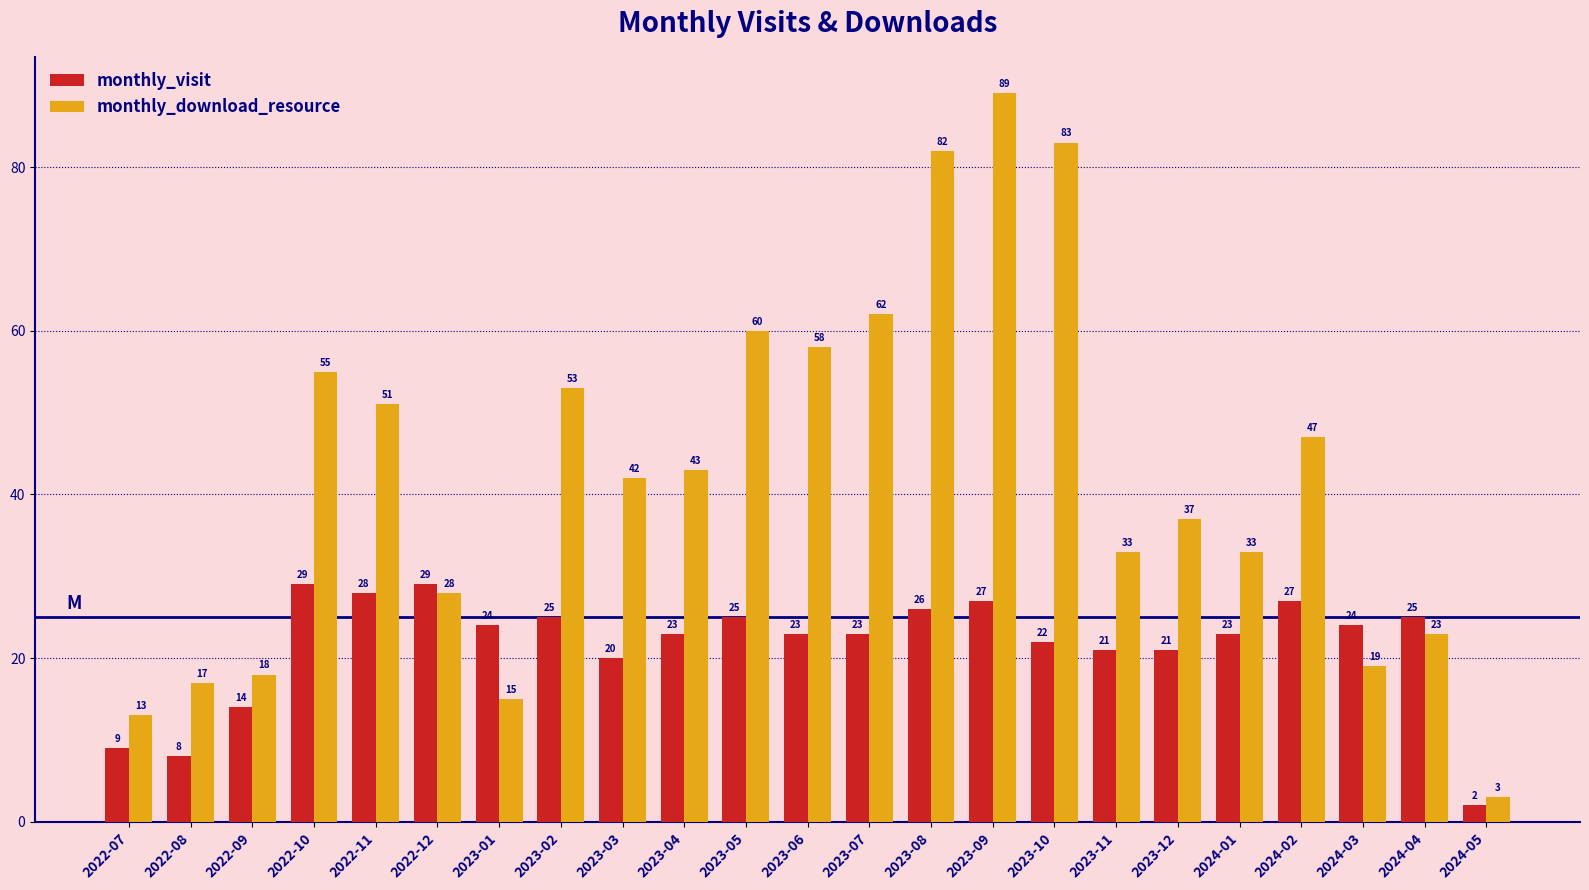

What is the difference between the monthly_download_resource values at 2024-02 and 2022-09?

29